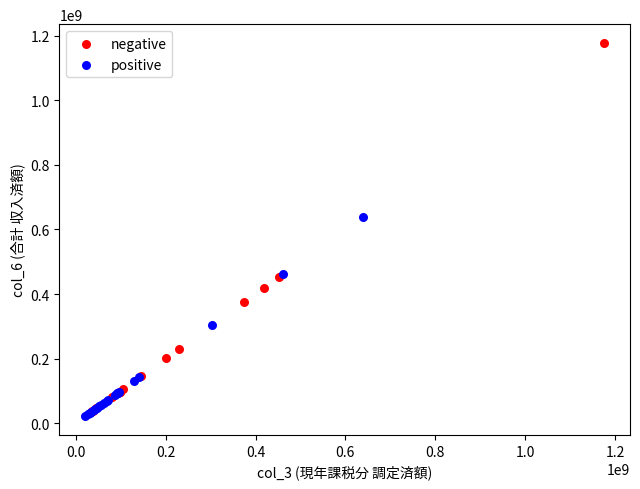

Which series contains the highest Y value?

negative